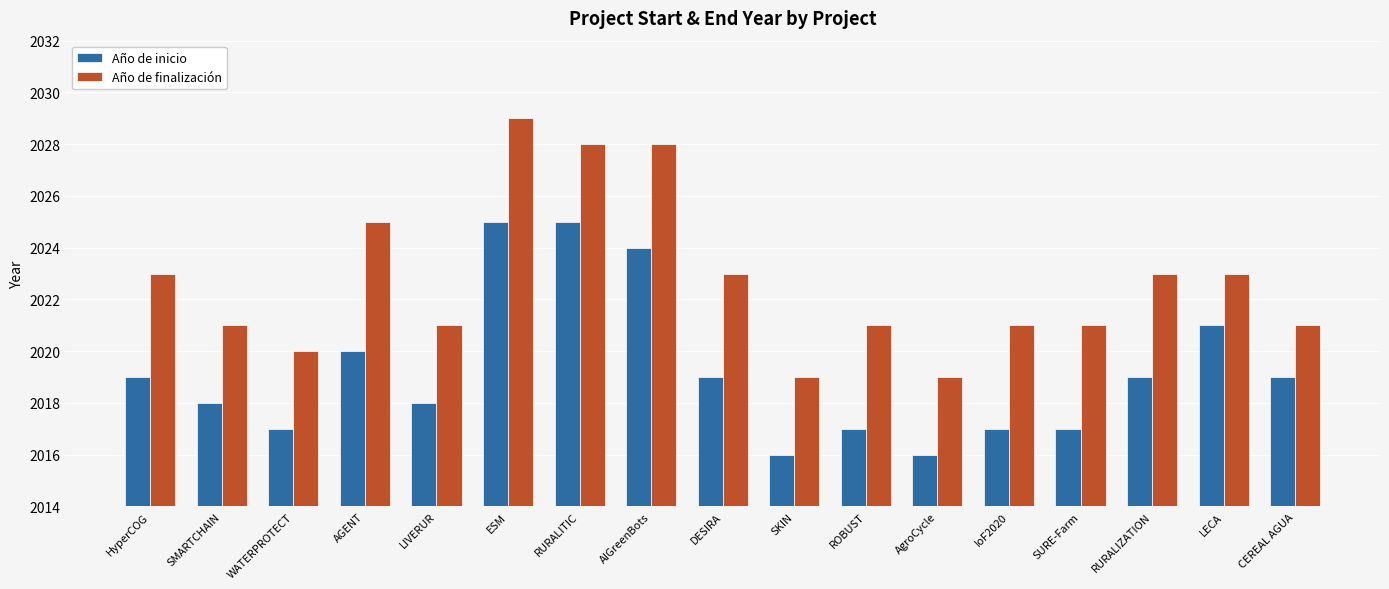

What is the average value of the Año de finalización series?

2023